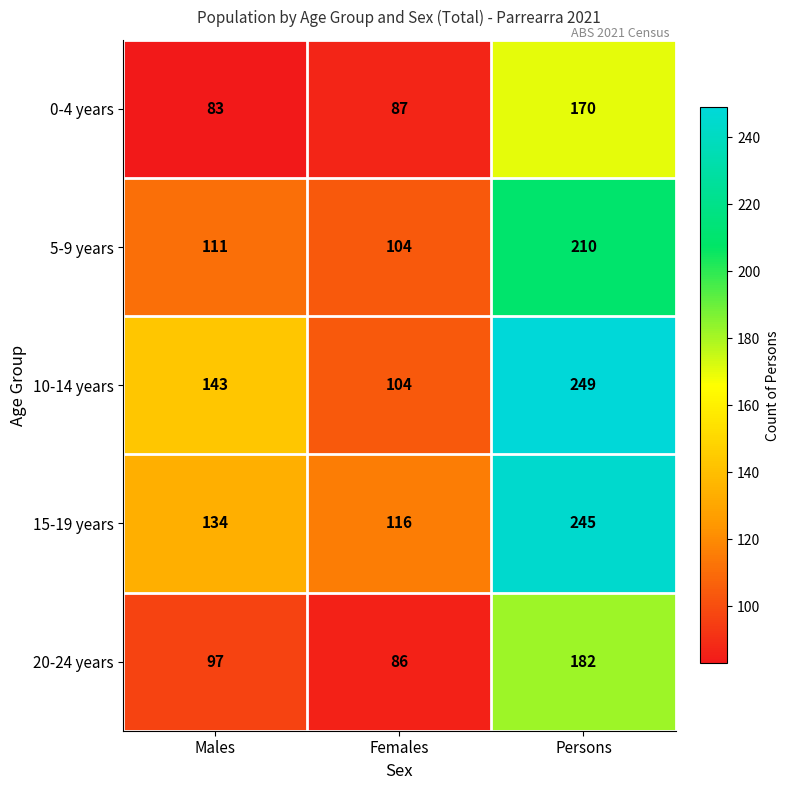

Is the value of 0-4 years at Females greater than the value of 10-14 years at Persons?

No